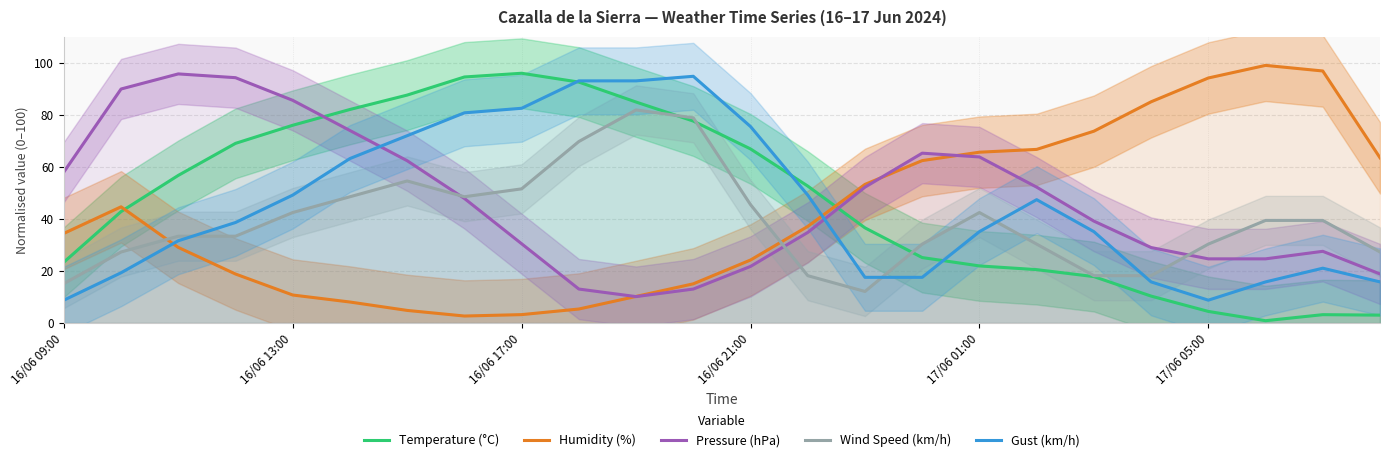

What is the minimum value shown in the chart?

0.9